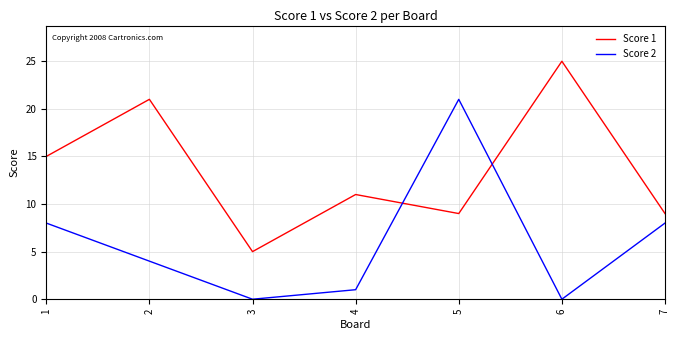

Count the Score 1 values in the range 9 to 21.

5